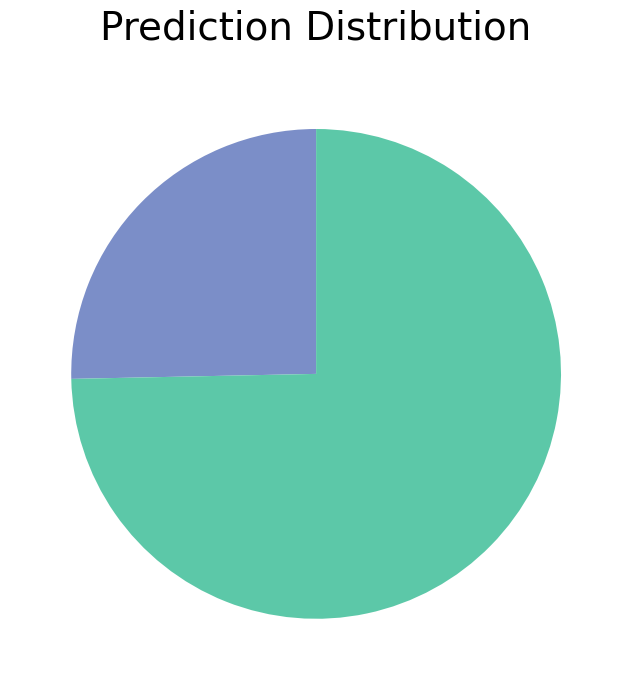

Is there any slice that represents more than half of the pie?

Yes